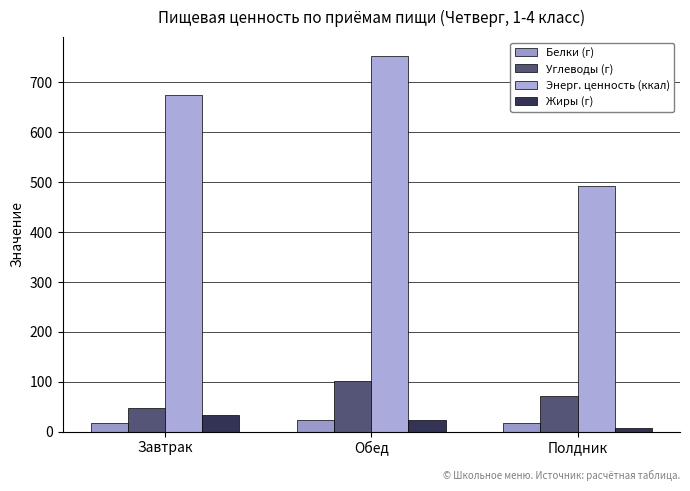

At how many categories does at least one series exceed 412?

3